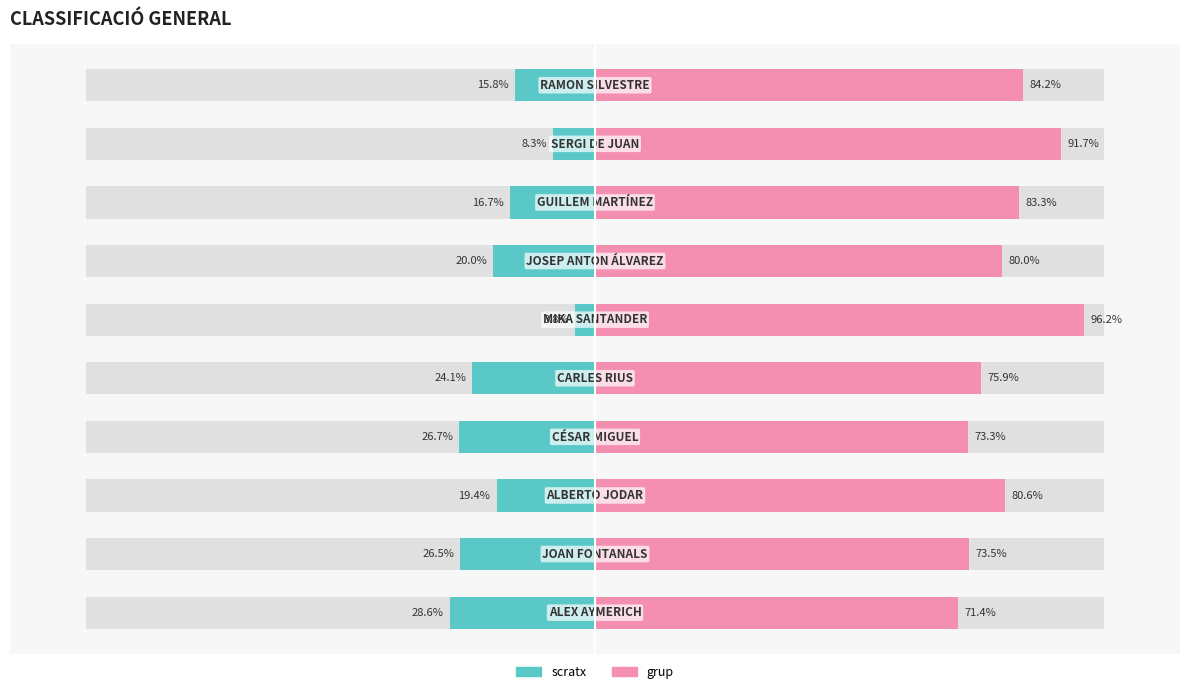

Which series has the largest total across all categories?

grup